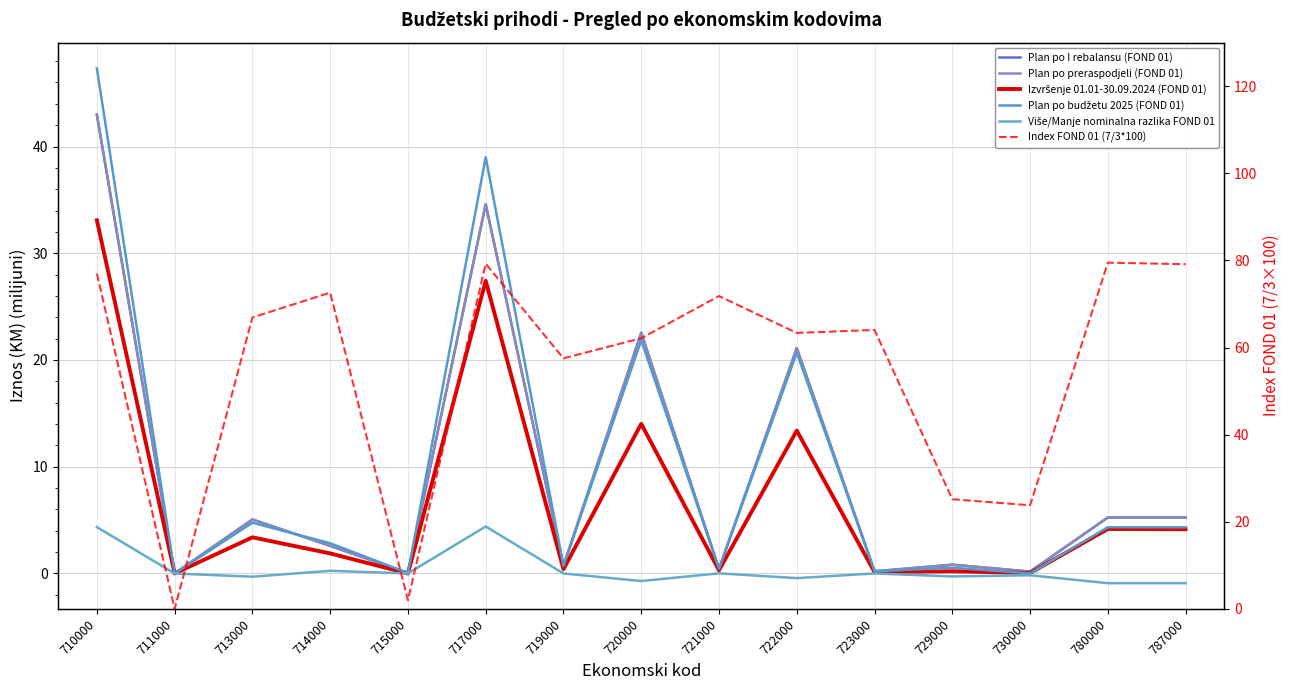

How many positive values does the Izvršenje 01.01-30.09.2024 (FOND 01) series have?

14